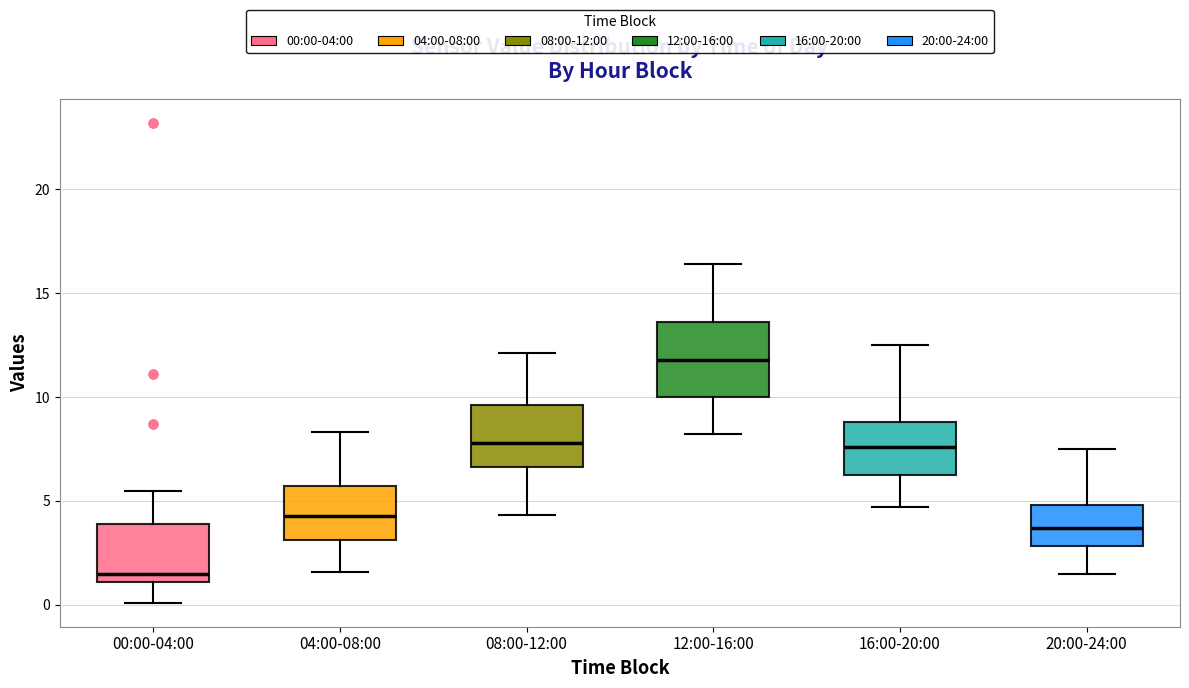

Where does the upper whisker of the box for 00:00-04:00 end on the y-axis? The values are not printed on the chart, so give them approximately, as read against the axis.

5.5